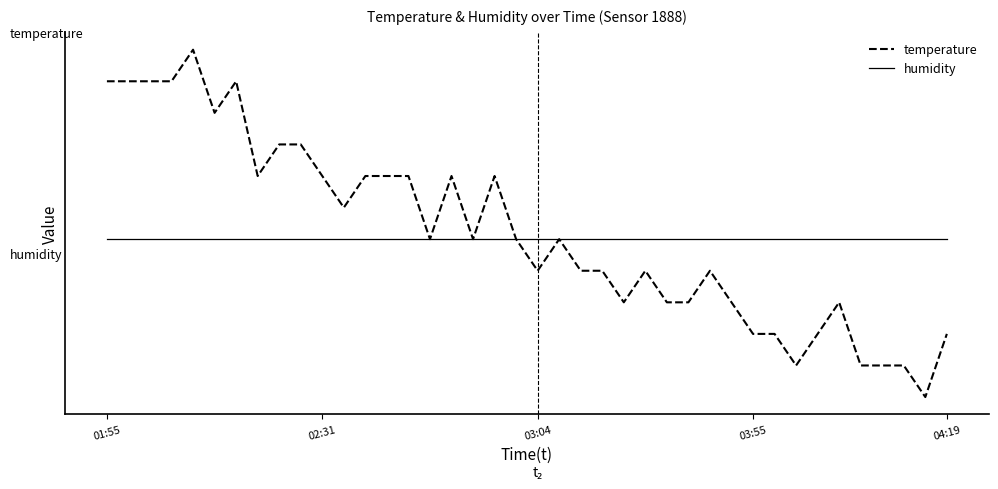

Which series ends up on top after the final intersection of temperature and humidity?

humidity